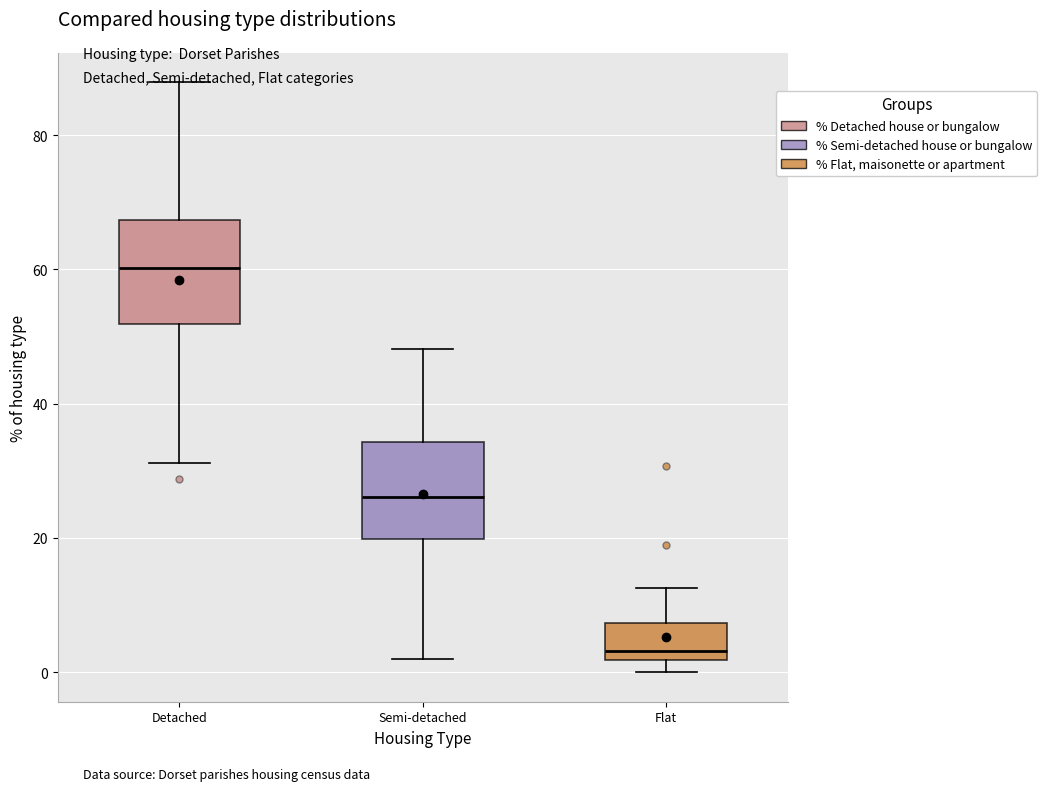

Which box has the lowest median line?

Flat